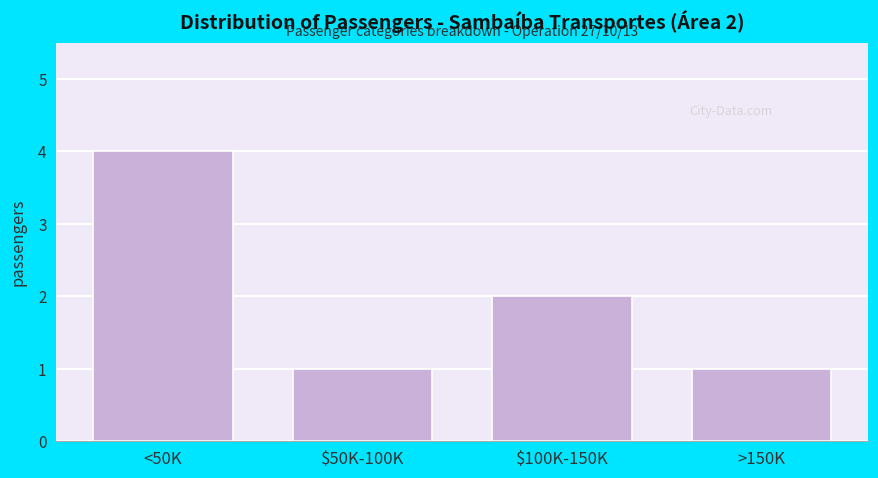

Reading right to left, extract all data points from this chart.

1	2	1	4